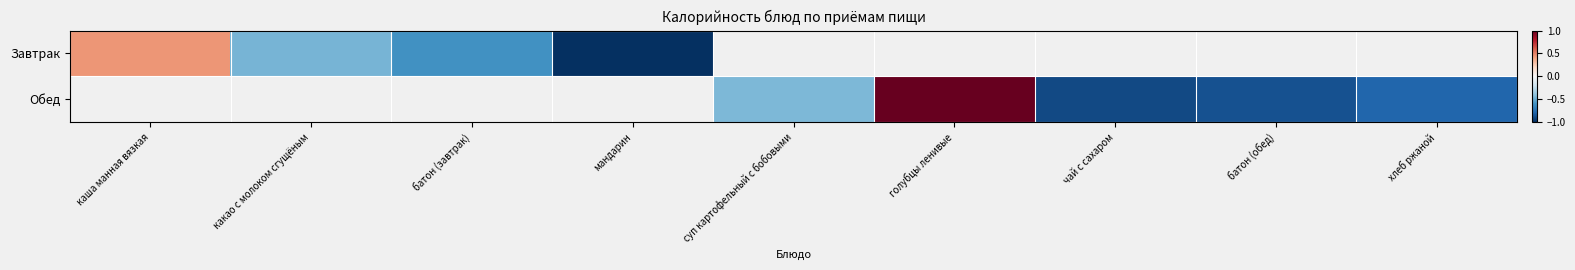

What is the minimum value for Завтрак?

-1.0